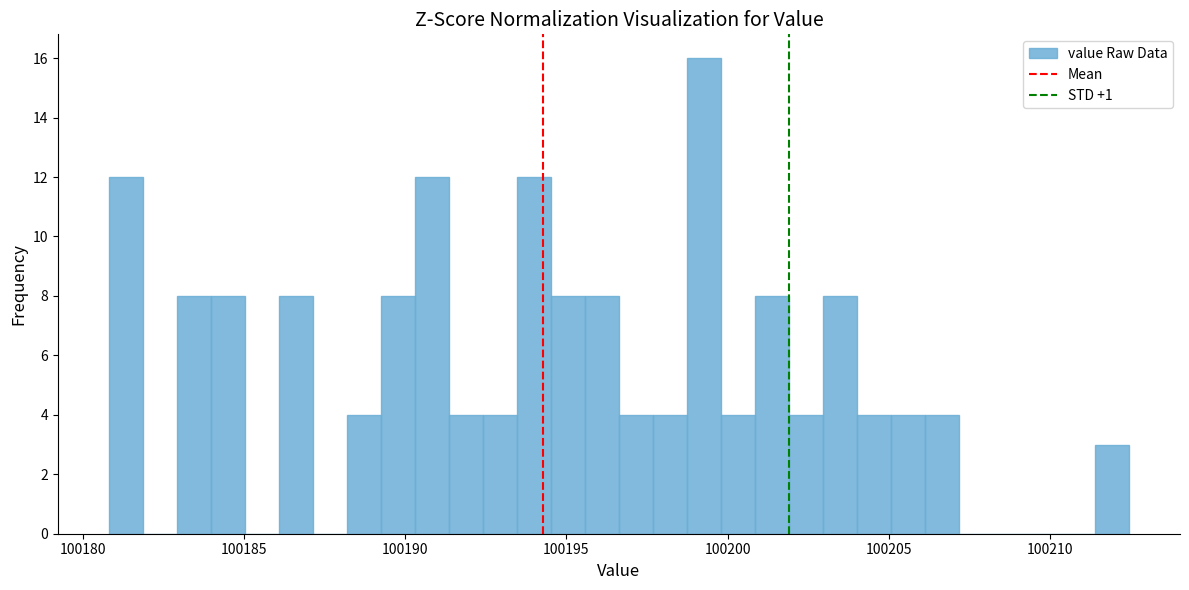

Around what value on the x-axis is the tallest bar? Give the approximate position of its centre, as read against the axis.

100199.5